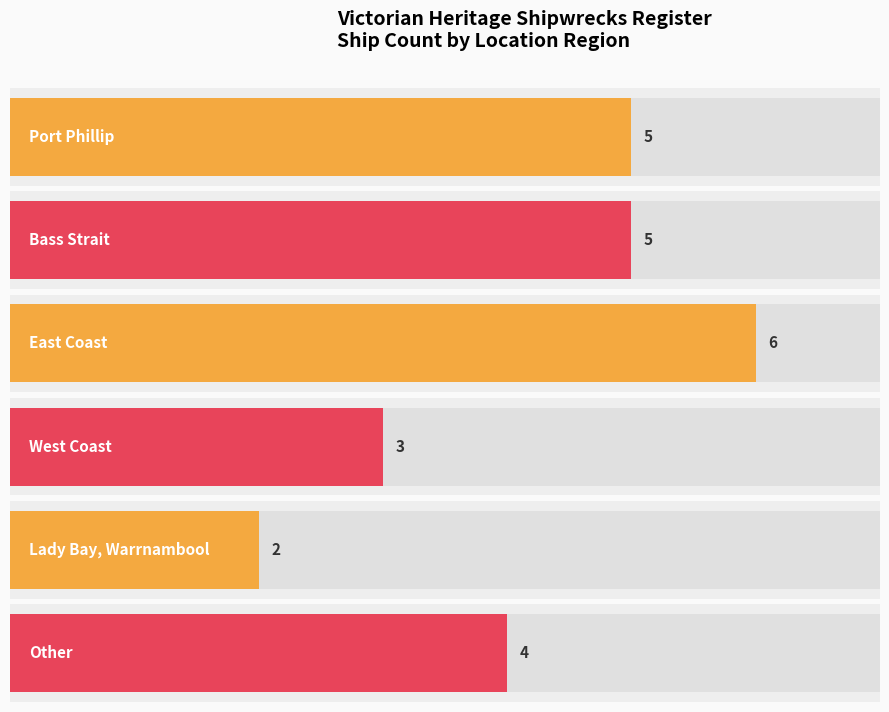

Reading left to right, what are all the values shown in this chart?

Port Phillip=5	Bass Strait=5	East Coast=6	West Coast=3	Lady Bay=2	Other=4